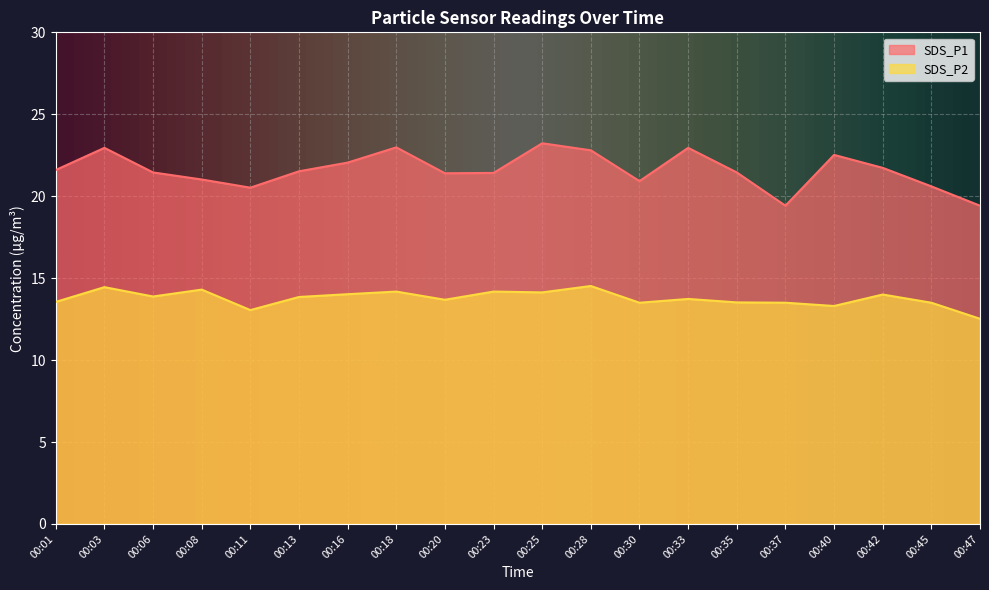

Reading right to left, list all the values displayed in this chart.

SDS_P1: 19.4	20.6	21.7	22.5	19.4	21.4	22.9	20.9	22.8	23.2	21.4	21.4	23.0	22.1	21.5	20.5	21.0	21.4	22.9	21.6
SDS_P2: 12.5	13.5	14.0	13.3	13.5	13.5	13.7	13.5	14.5	14.1	14.2	13.7	14.2	14.0	13.8	13.1	14.3	13.9	14.4	13.6